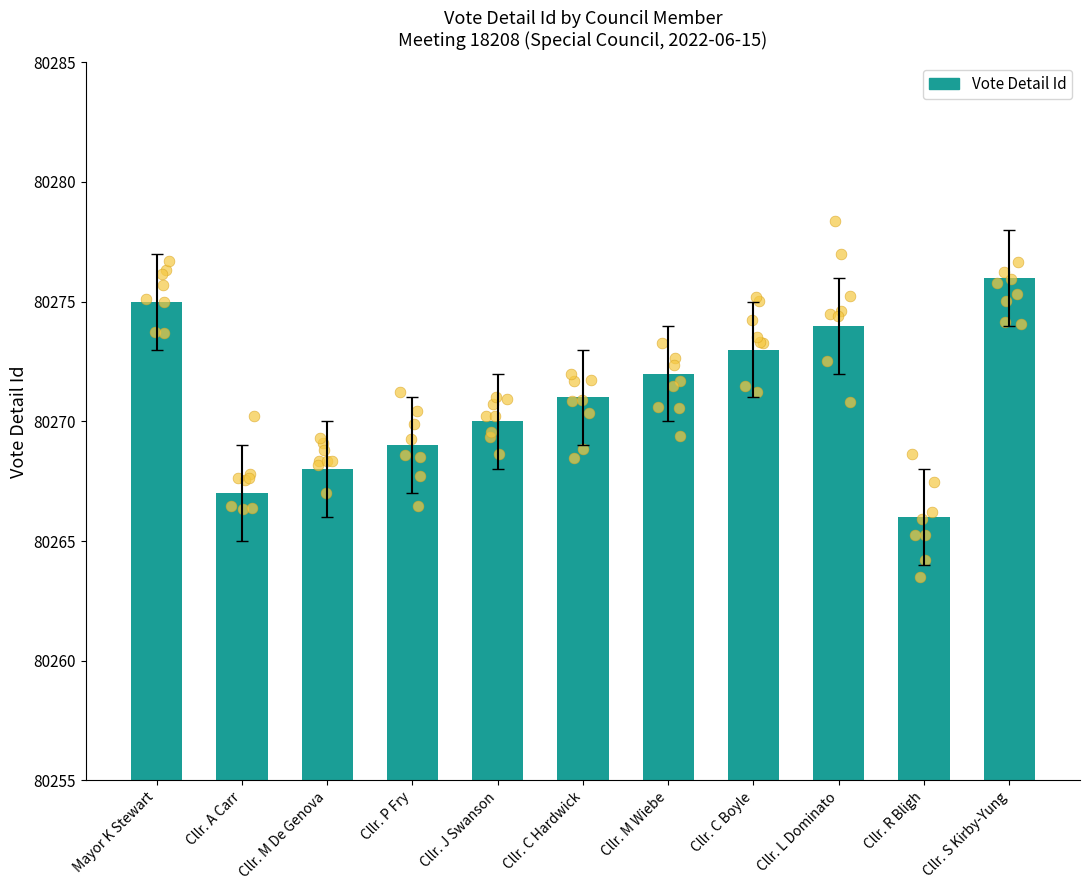

Which has a higher value, Cllr. L Dominato or Cllr. M Wiebe?

Cllr. L Dominato